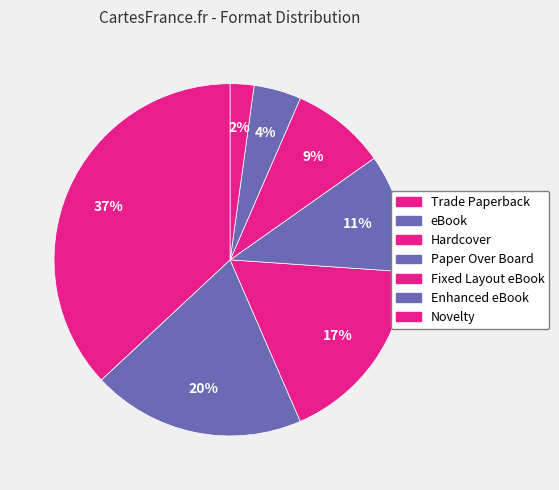

Does Enhanced eBook account for over 50% of the chart?

No